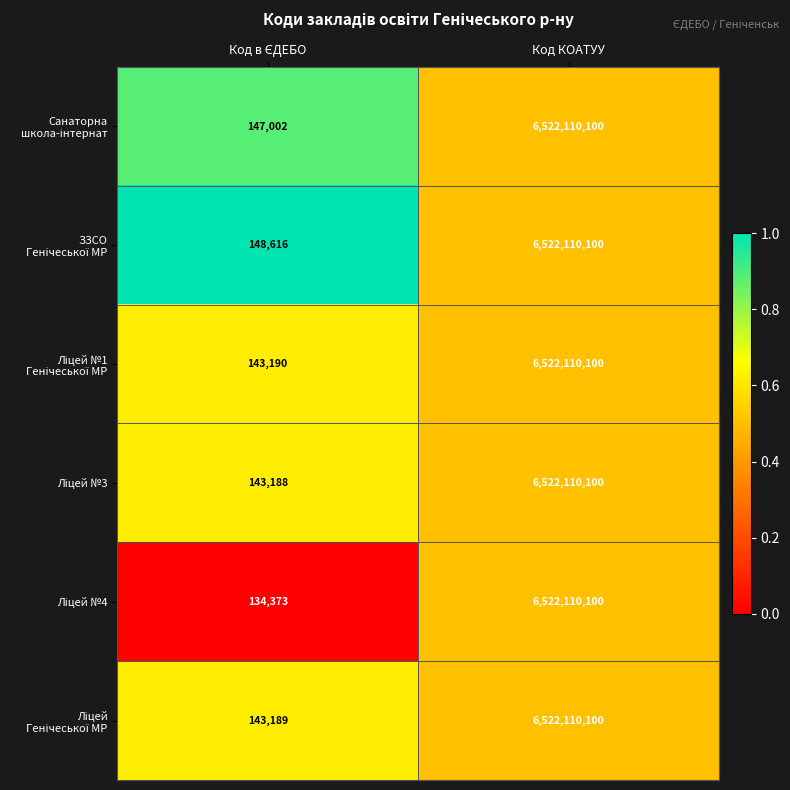

Which category has the highest value across all series?

Код КОАТУУ